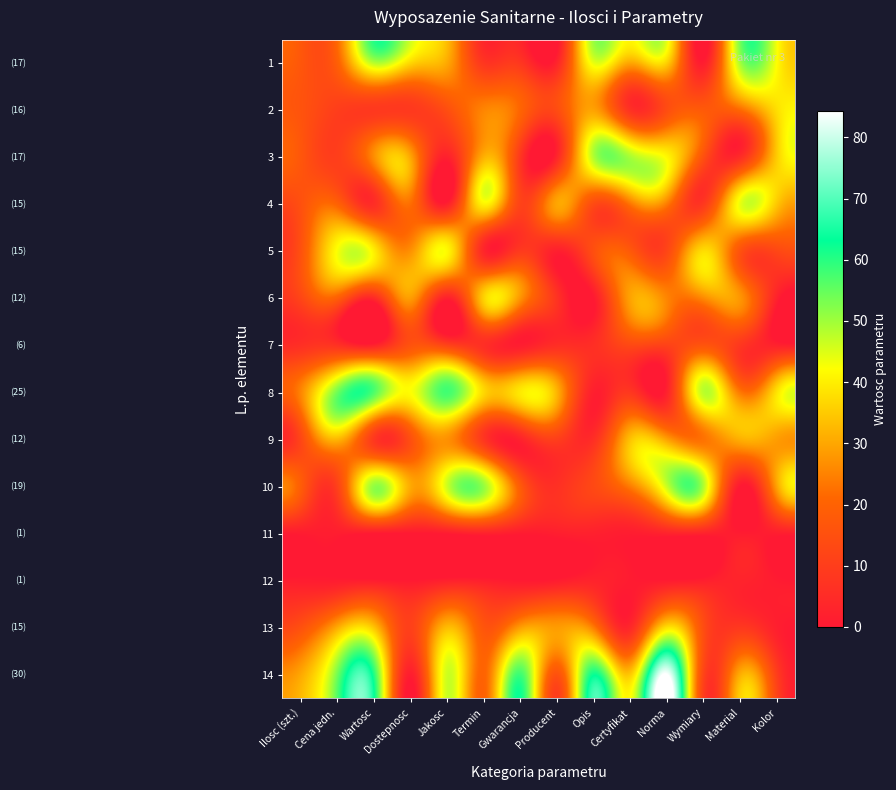

Which series has the largest range (max minus min)?

14